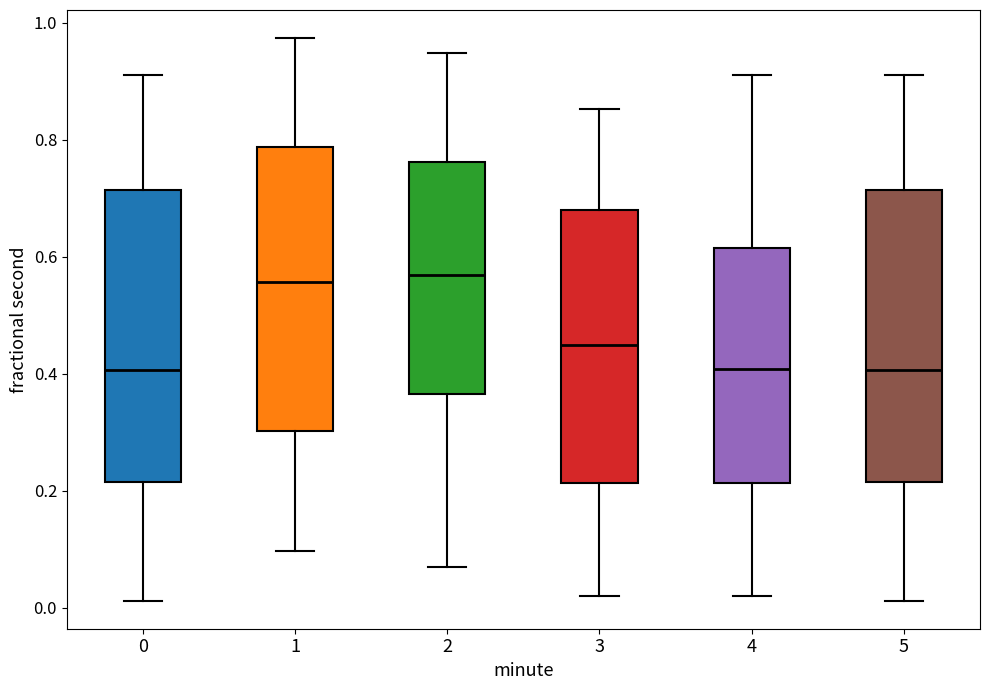

Reading left to right, read every box against the y-axis: the position of its median line, the range the box covers, and the ends of its whiskers. The values are not printed on the chart, so give them approximately, as read against the axis.

0: median 0.40, box 0.22 to 0.72, whiskers 0.02 to 0.92
1: median 0.56, box 0.30 to 0.78, whiskers 0.10 to 0.98
2: median 0.56, box 0.36 to 0.76, whiskers 0.06 to 0.94
3: median 0.44, box 0.22 to 0.68, whiskers 0.02 to 0.86
4: median 0.40, box 0.22 to 0.62, whiskers 0.02 to 0.92
5: median 0.40, box 0.22 to 0.72, whiskers 0.02 to 0.92